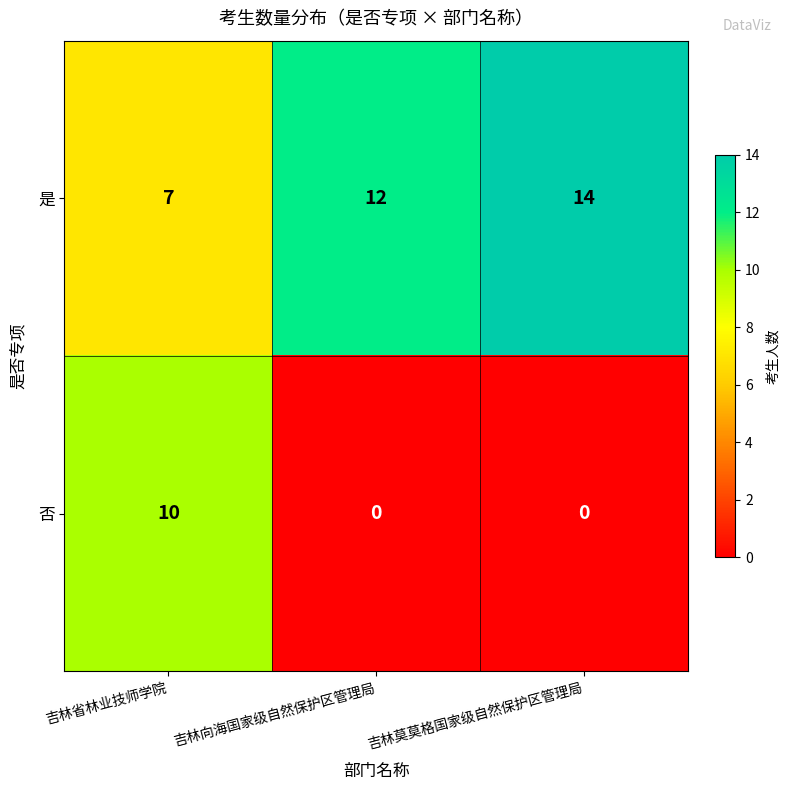

At 吉林省林业技师学院, list the series in order from largest to smallest.

否, 是